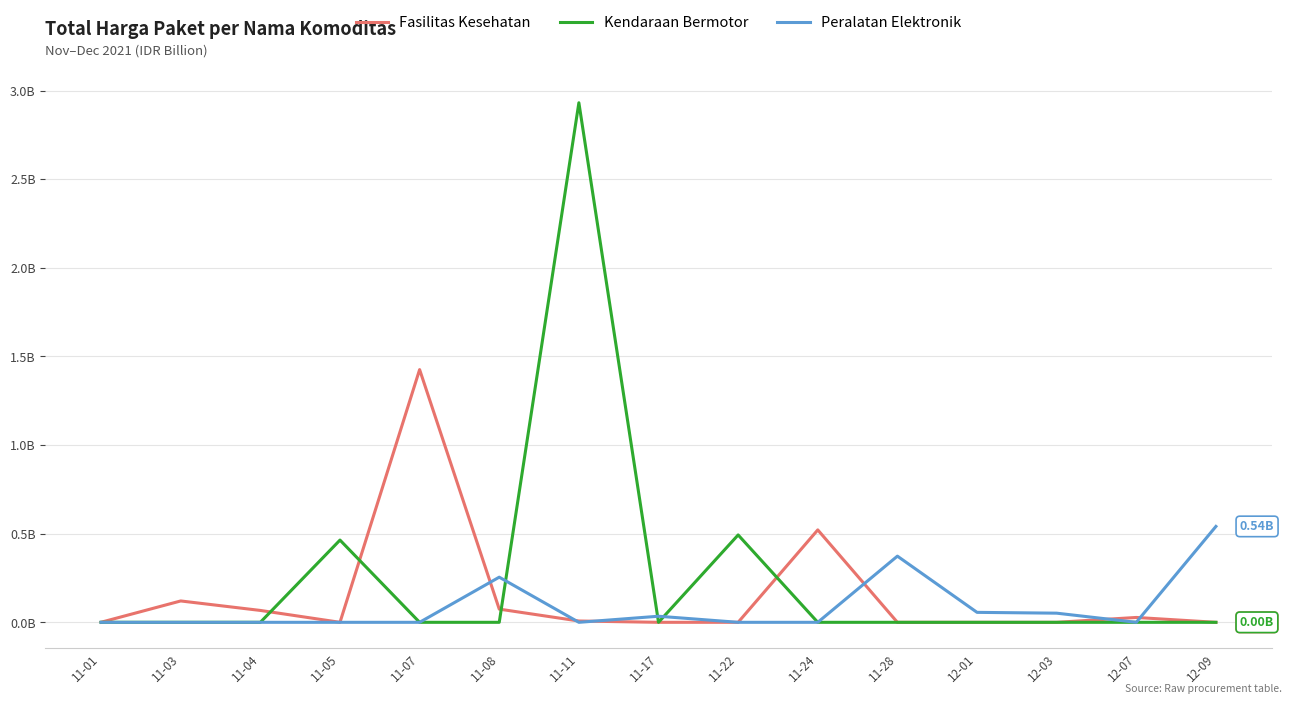

List the labels in order of Fasilitas Kesehatan value, largest first.

11-07, 11-24, 11-03, 11-08, 11-04, 12-07, 11-11, 11-01, 11-05, 11-17, 11-22, 11-28, 12-01, 12-03, 12-09